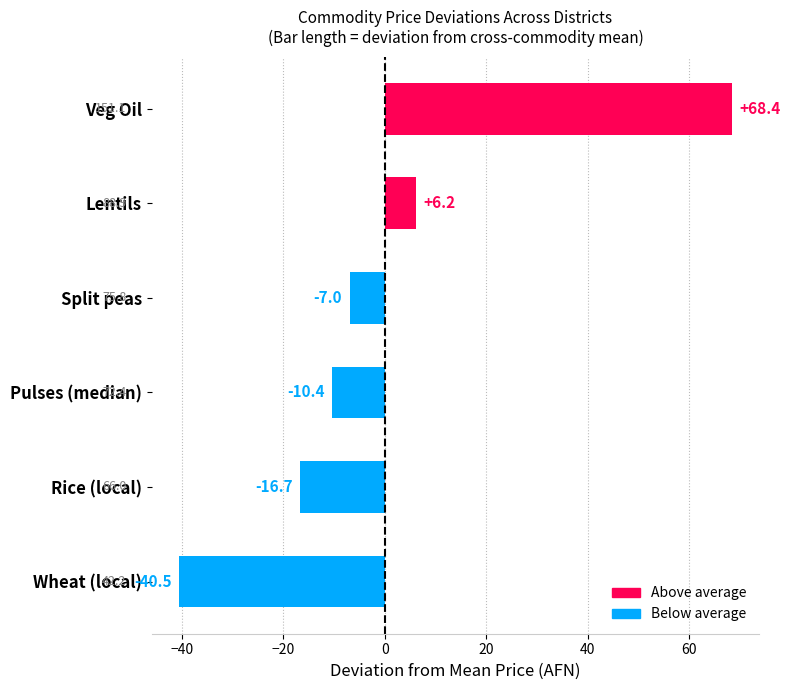

What is the change in value from Rice (local) to Lentils?

+22.9